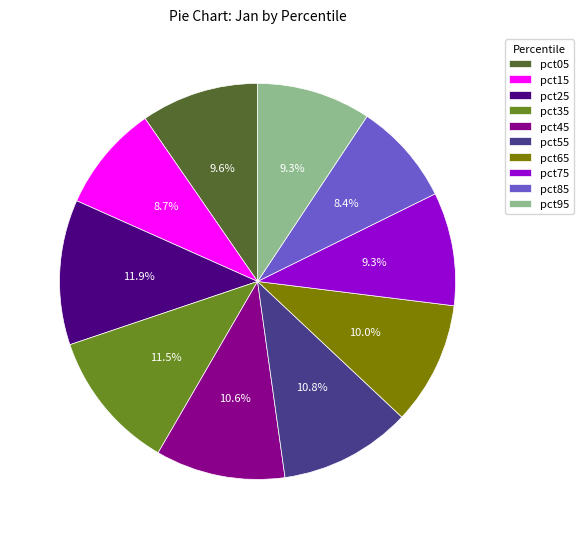

Combined, what portion of the pie is pct45 and pct15?

19.3%